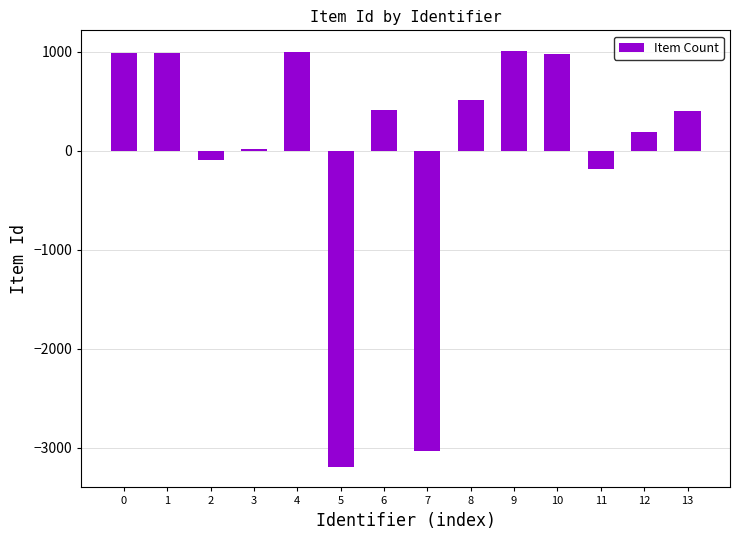

What is the value of the 8th bar from the left?

-3028.9